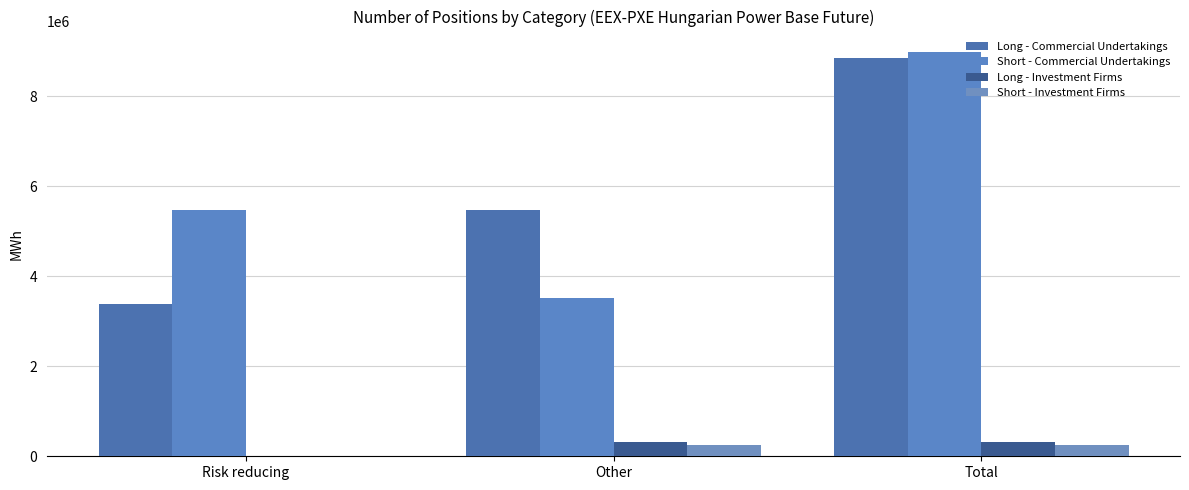

What is the approximate value of Short - Investment Firms at Total?

257589